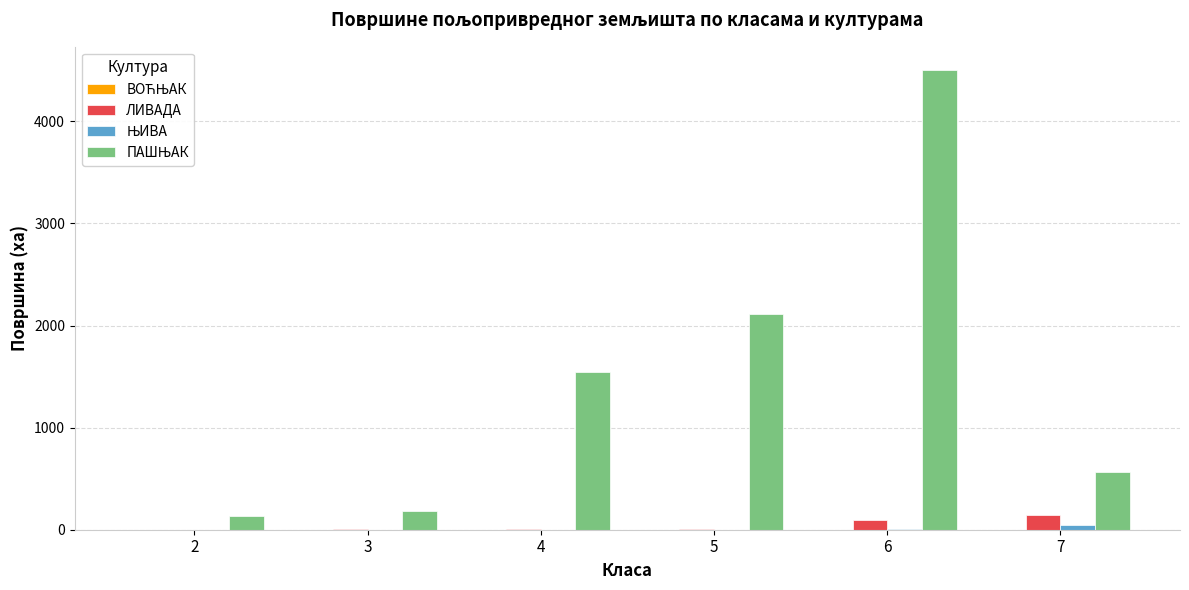

At which category is the sum across all series the highest?

6